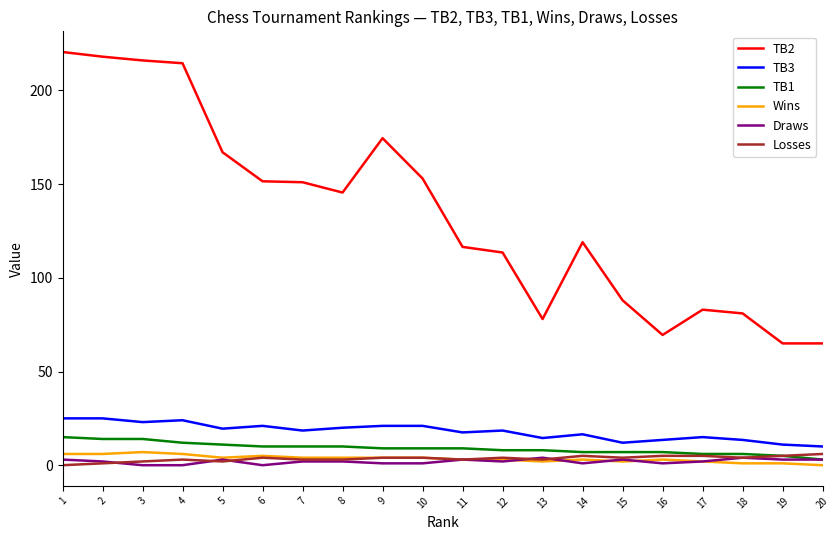

Which series has the largest range (max minus min)?

TB2